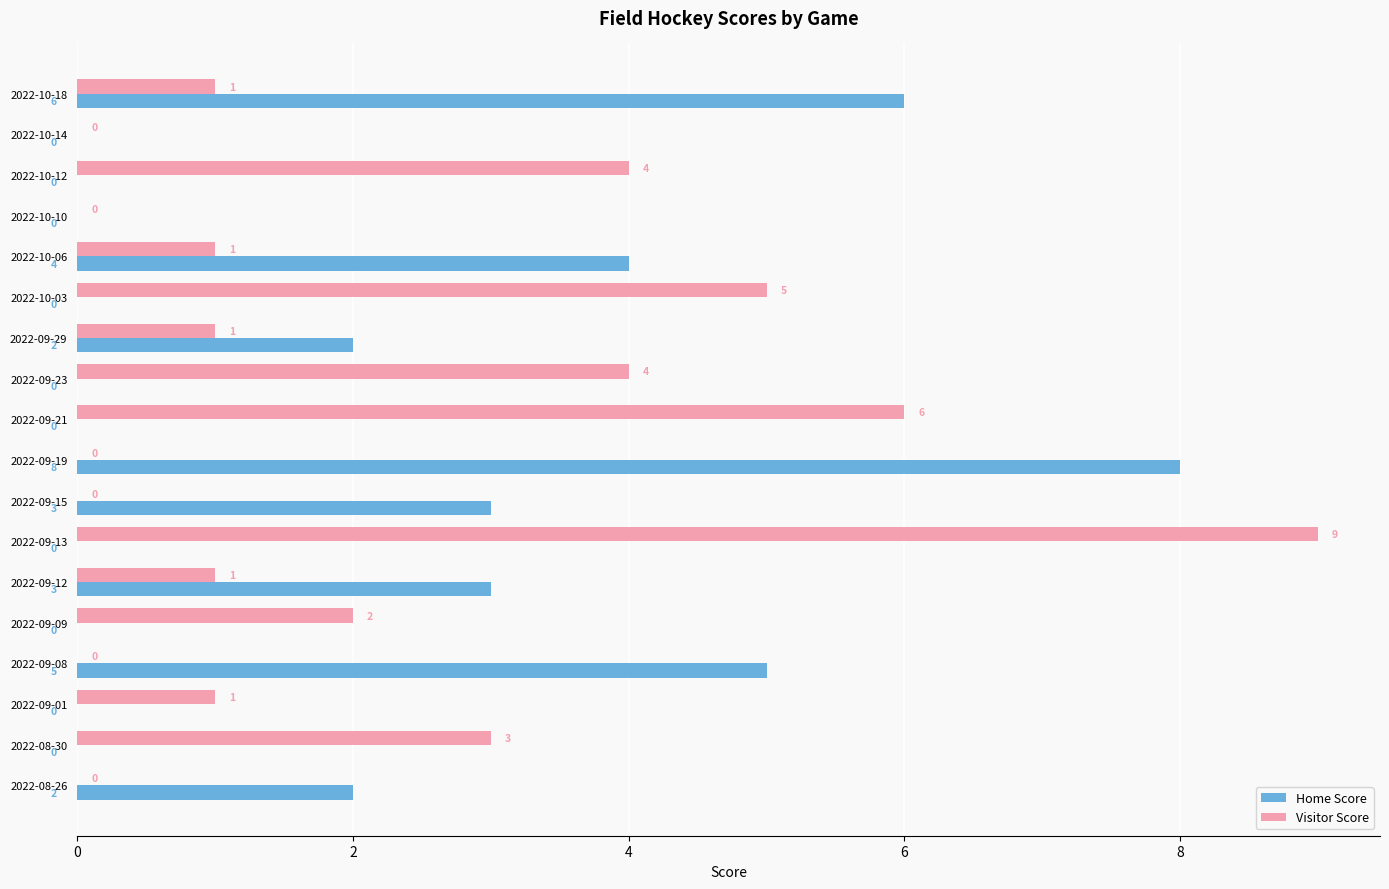

At which category is the sum across all series the highest?

2022-09-13